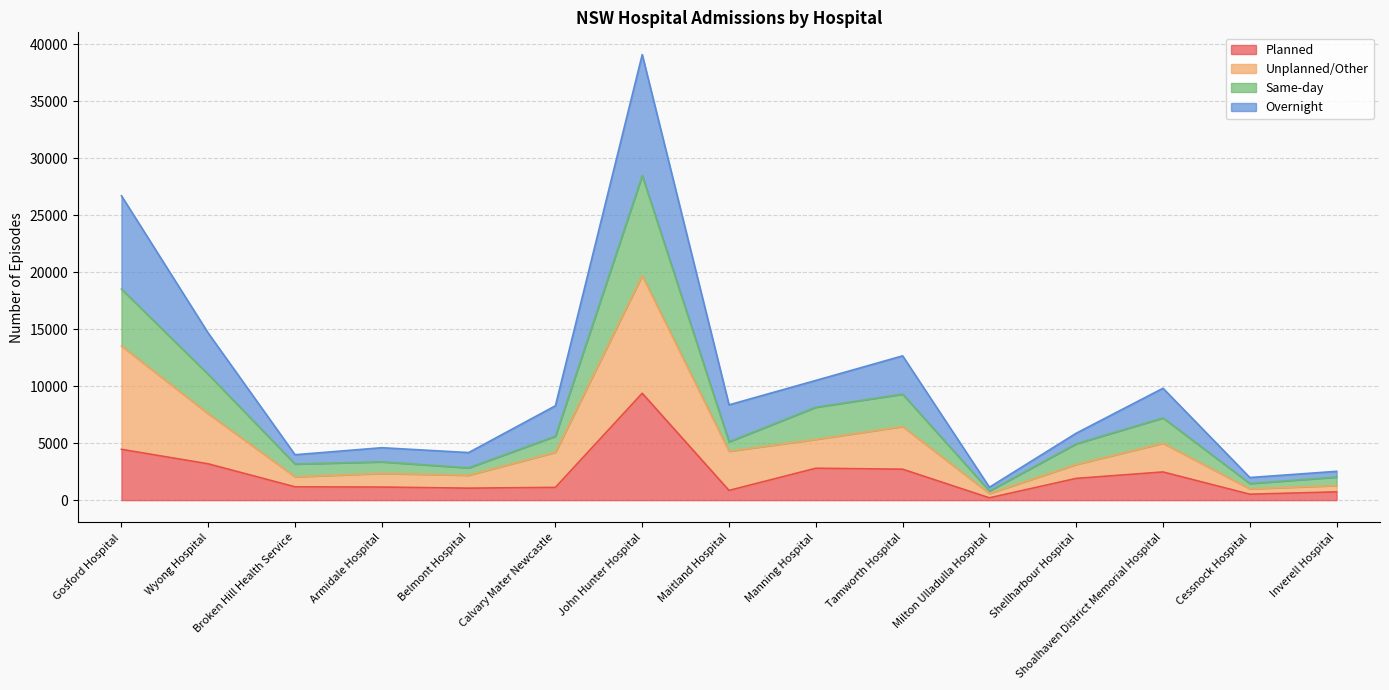

How many values in the Same-day series are below 5114?

7